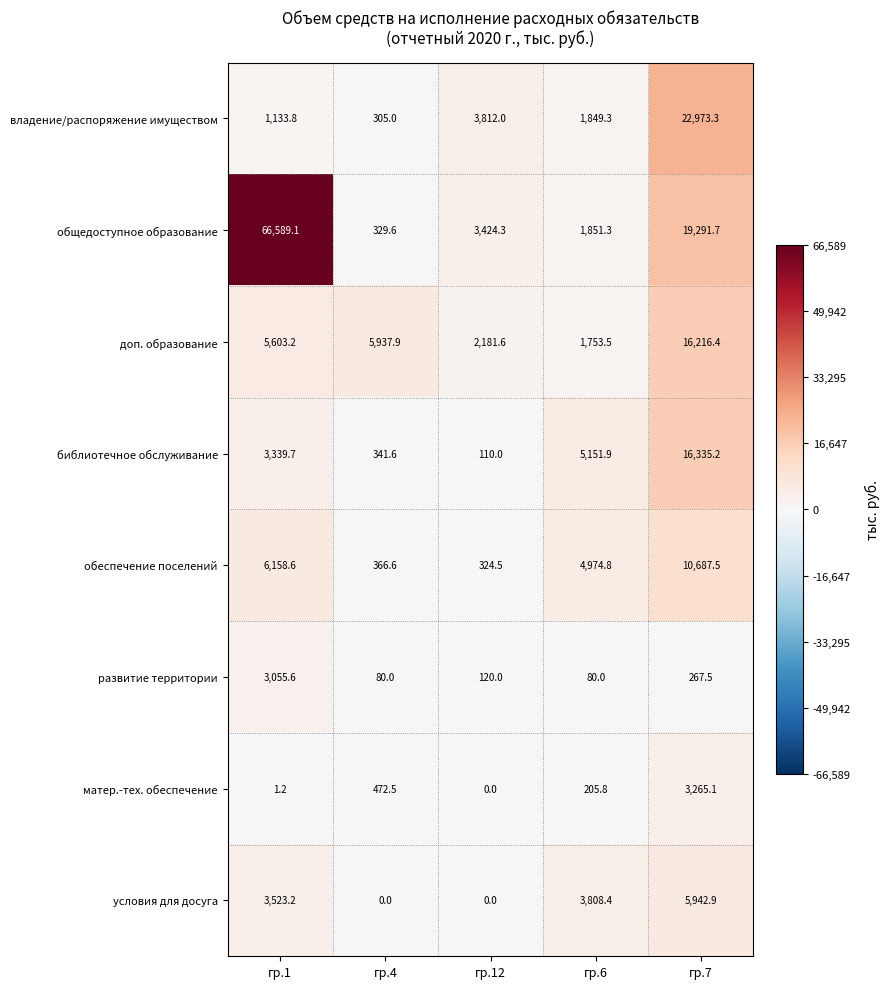

True or false: условия для досуга has a value of 0.0 at гр.4.

True